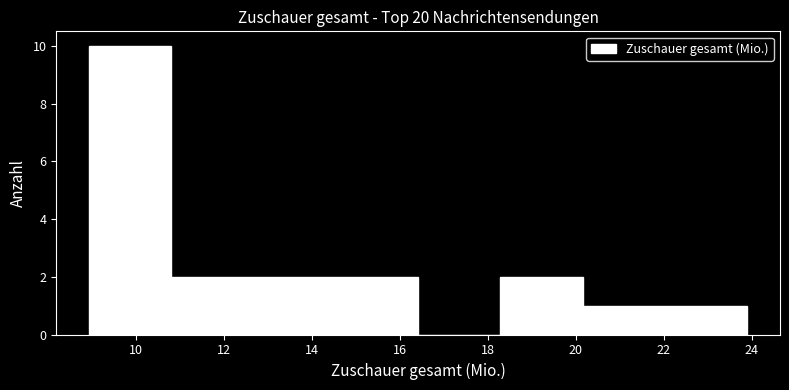

Reading left to right, list every bar in this chart as the range it spans on the x-axis followed by its height. Neither the bar edges nor the heights are printed on the chart, so give them approximately, as read against the axes.

9.0 to 10.8: 10
10.8 to 12.6: 2
12.6 to 14.6: 2
14.6 to 16.4: 2
16.4 to 18.2: 0
18.2 to 20.2: 2
20.2 to 22.0: 1
22.0 to 23.8: 1